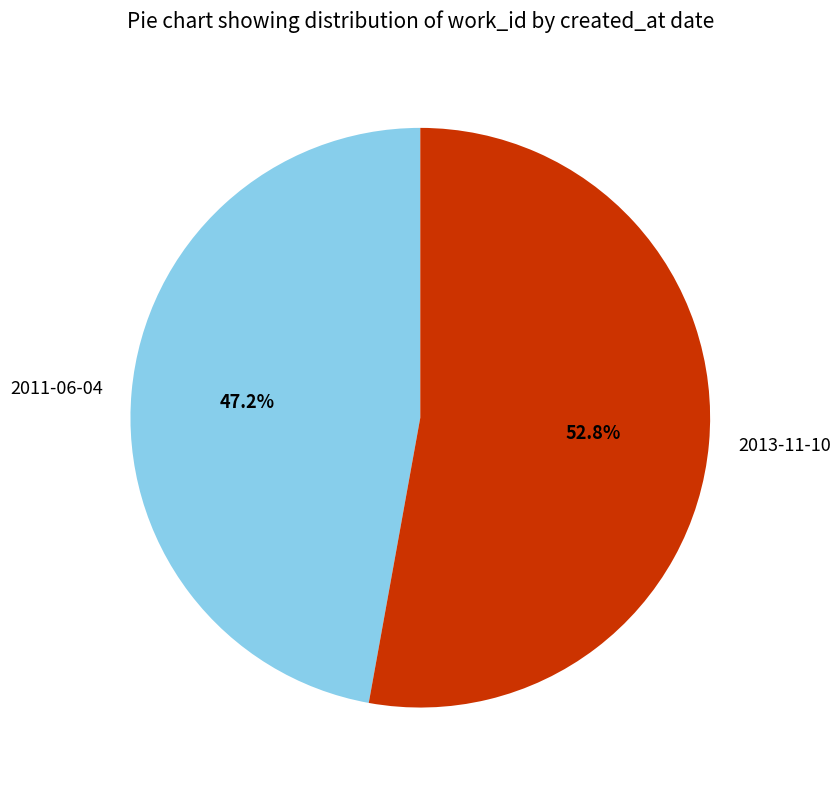

Approximately how many times larger is the value at 2013-11-10 compared to 2011-06-04?

1.1